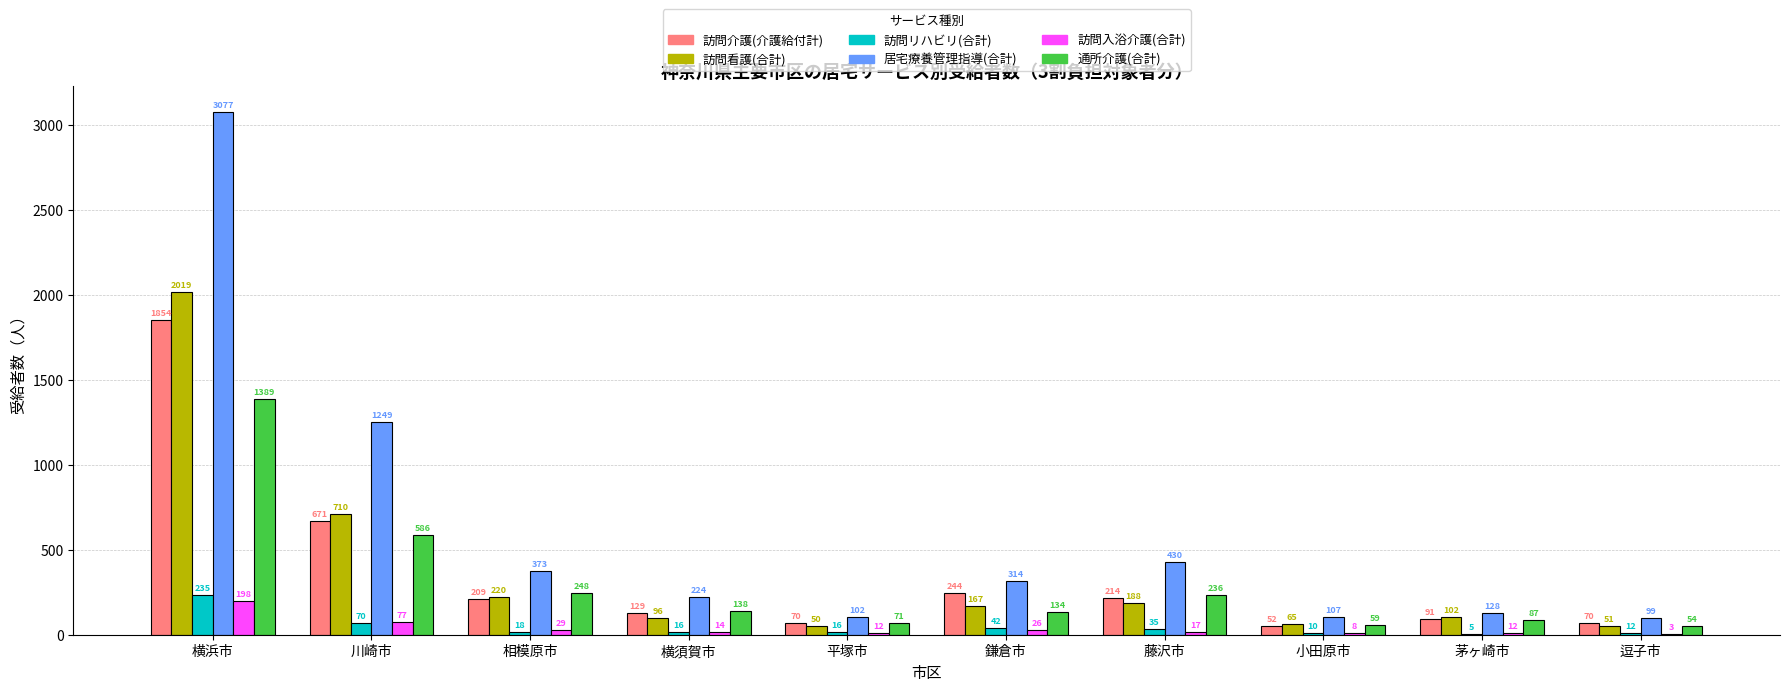

At which label is 訪問介護(介護給付計) closest to 953?

川崎市